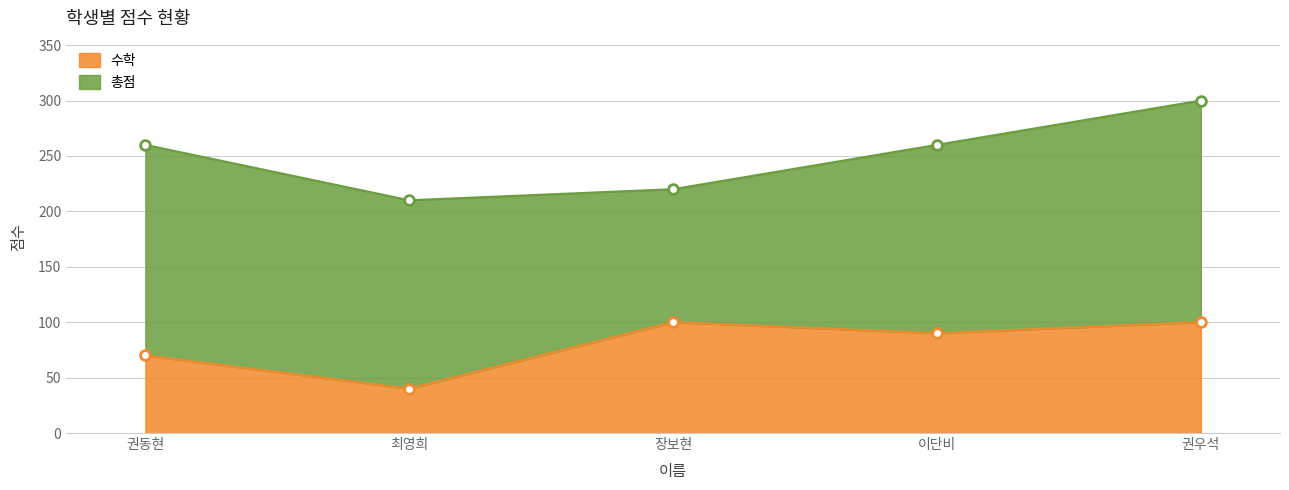

How many interior local valleys does the 총점 series have?

1